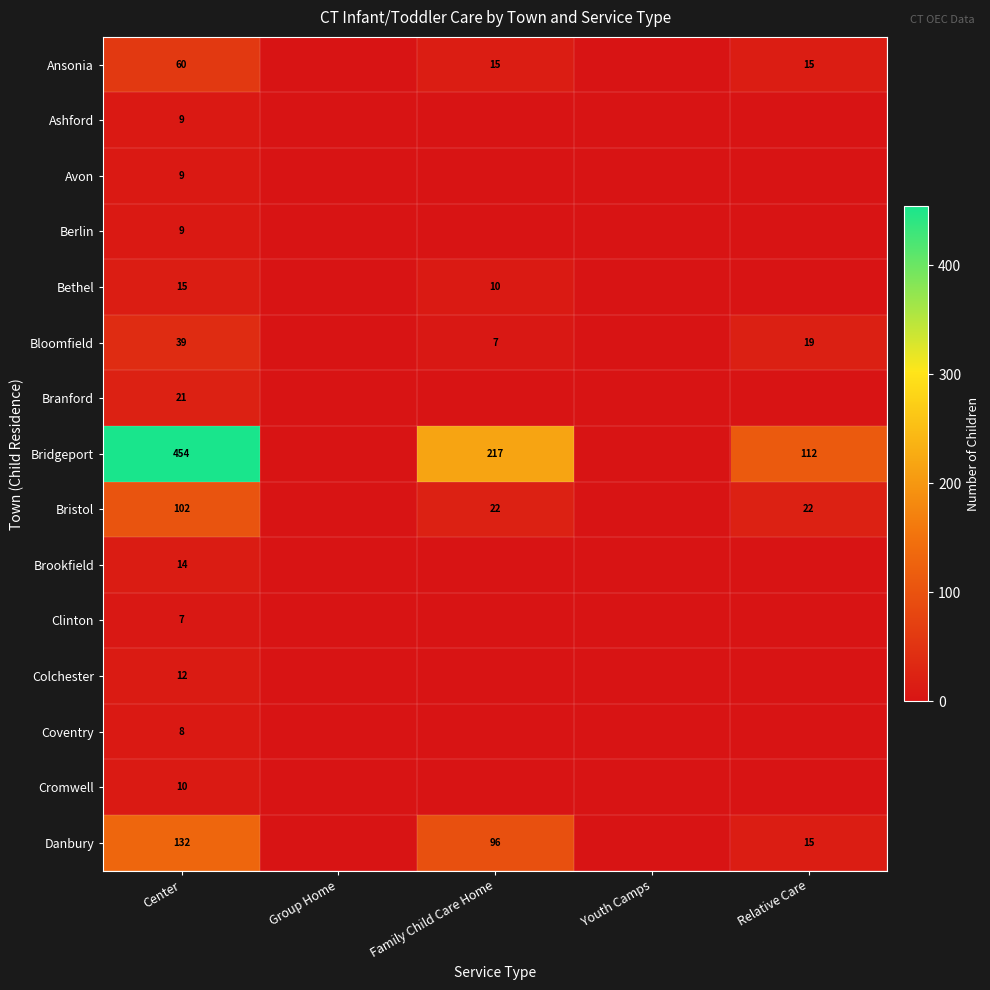

What is the total value across all series at Center?

901